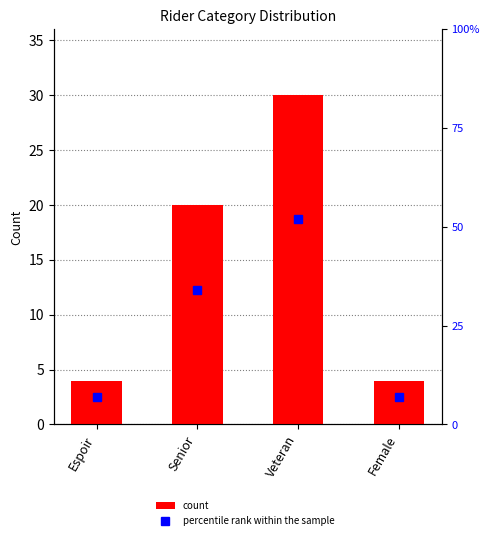

What value does the percentile rank within the sample series have at Espoir?

7